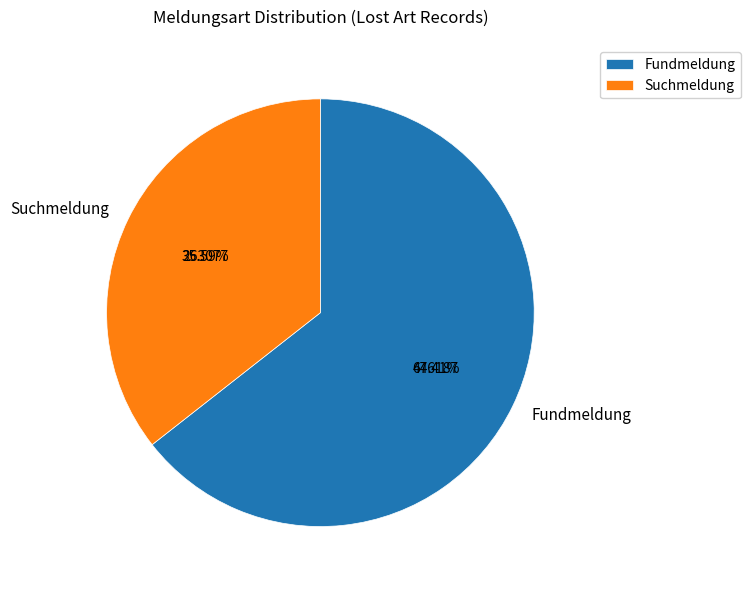

Which category has the smallest portion of the pie?

Suchmeldung